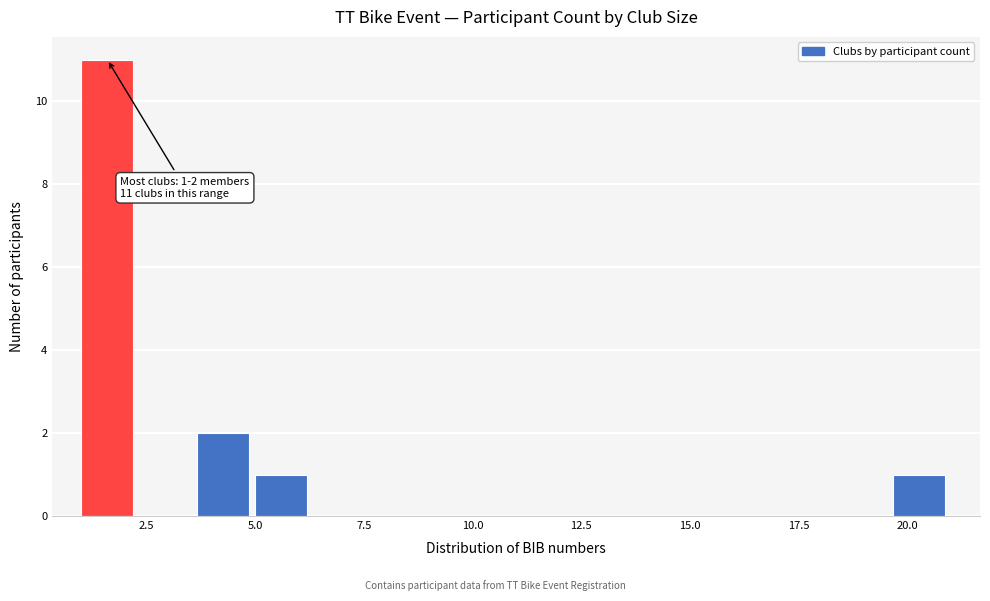

Read against the x-axis, roughly where is the centre of the tallest bar?

1.5